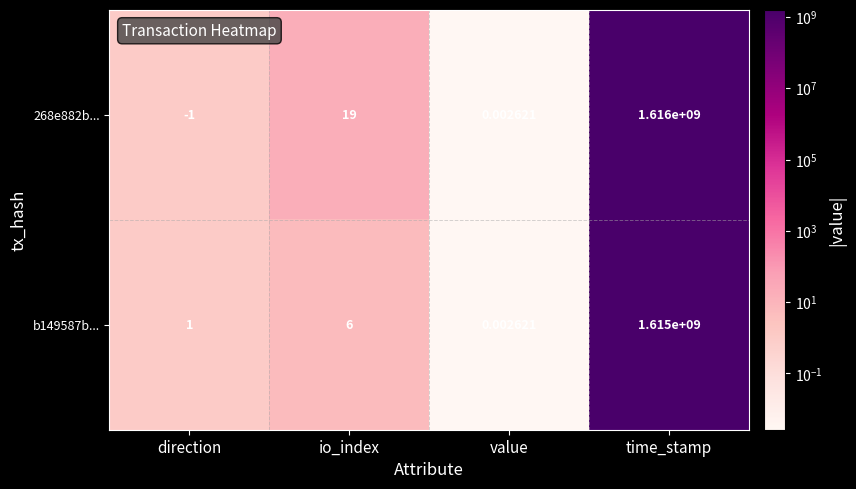

At which label is 268e882b... closest to 807999999?

io_index